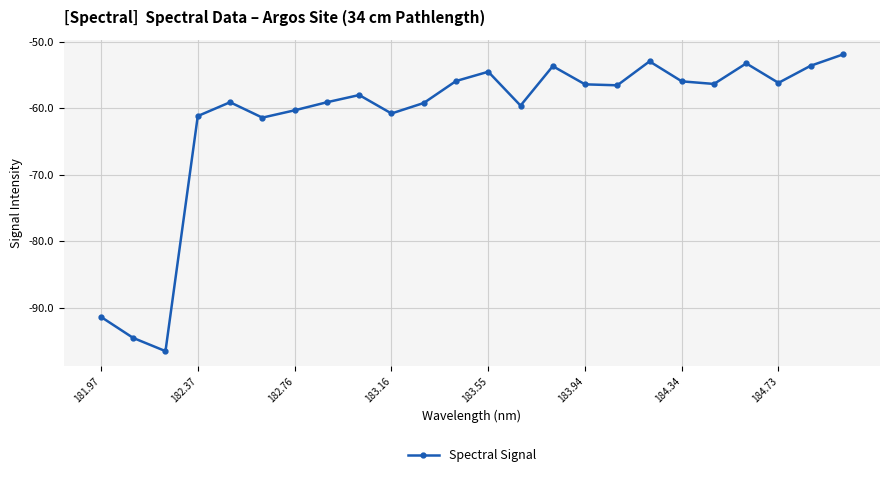

What is the minimum value shown in the chart?

-96.5